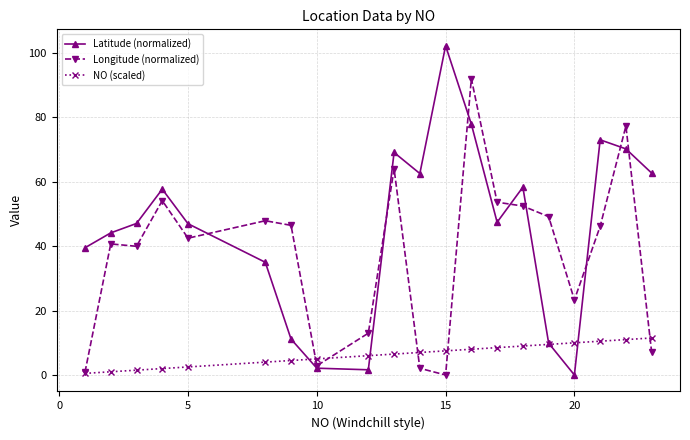

What is the greatest value displayed?

102.3